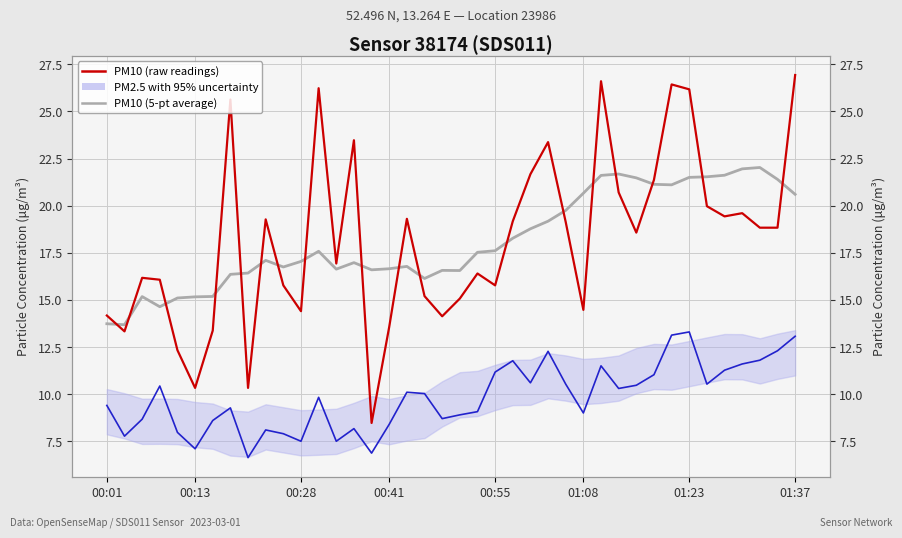

What position from the left is 01:37?

8